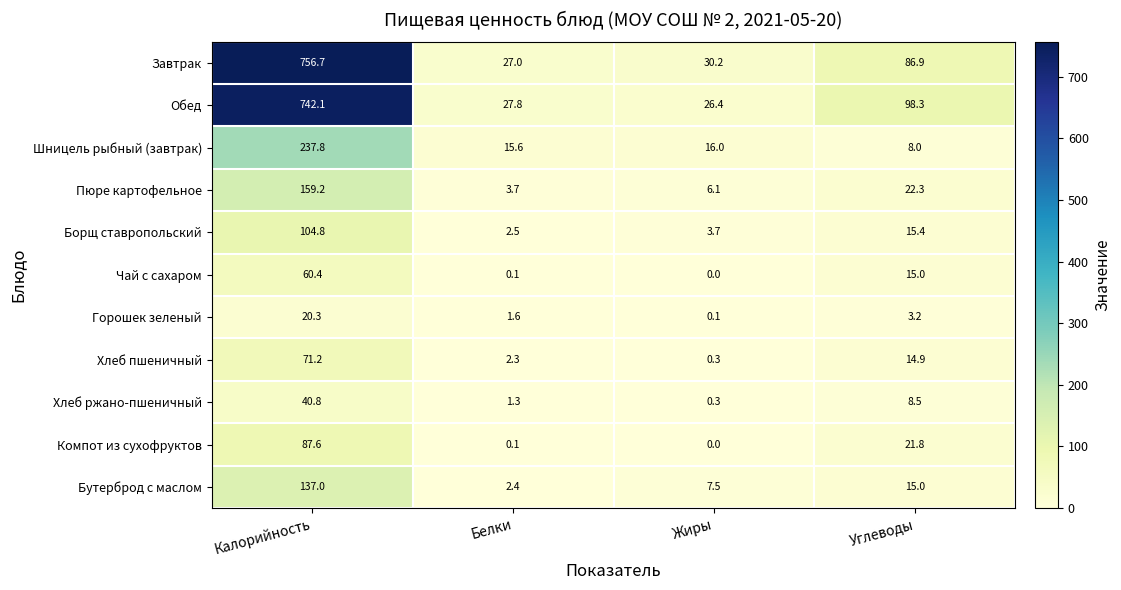

What is the difference between the highest and lowest values at Белки?

27.7